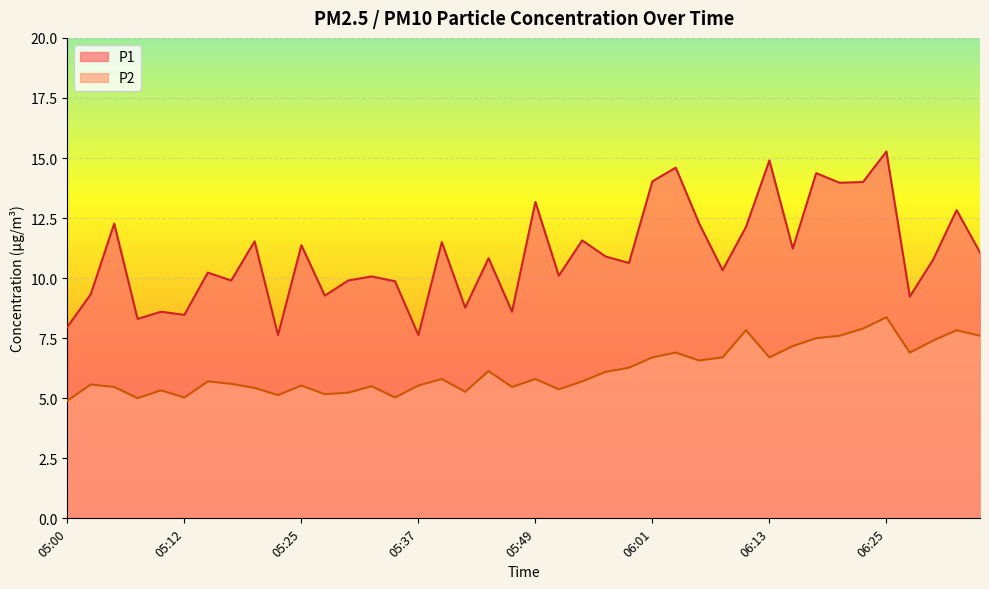

At which category does P2 reach its first local valley?

05:08